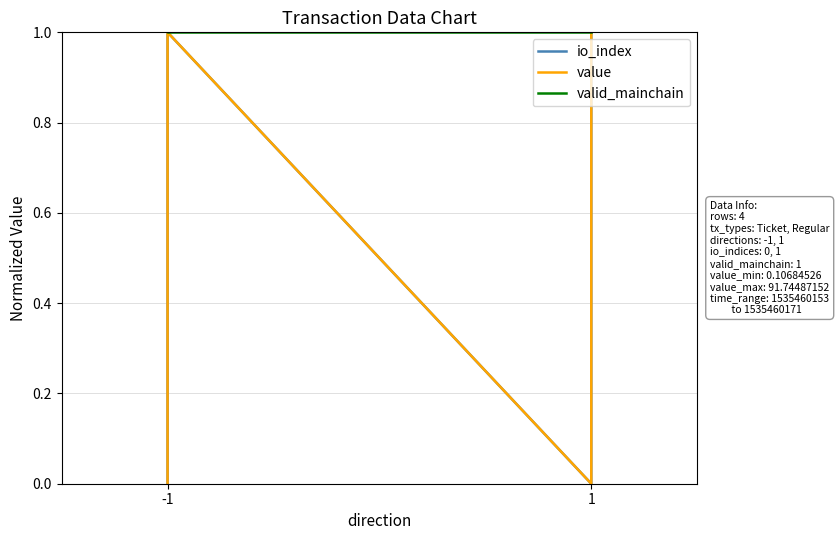

At -1, list the series in order from smallest to largest.

io_index, value, valid_mainchain